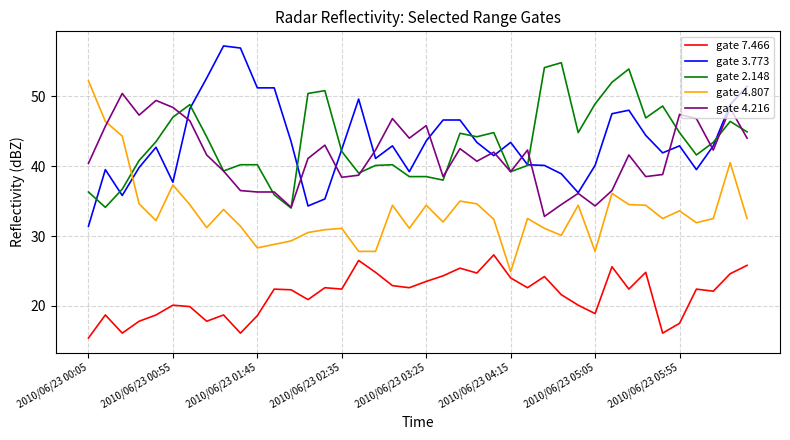

What is the highest value of the gate 3.773 series?

57.2